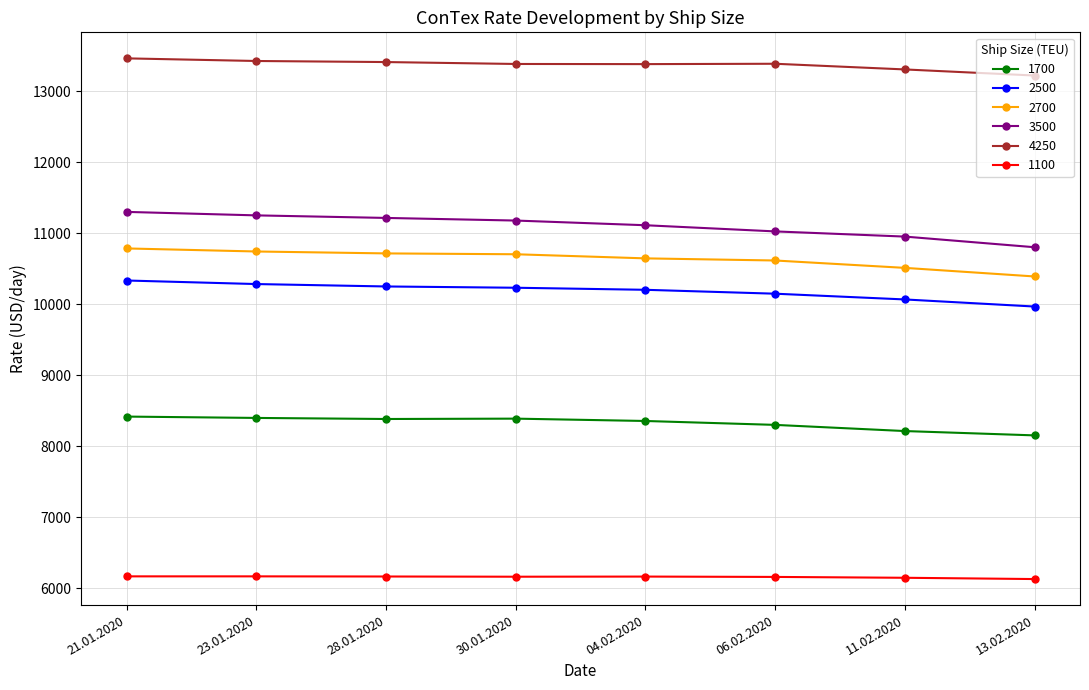

True or false: 2700 and 4250 intersect in this chart.

False